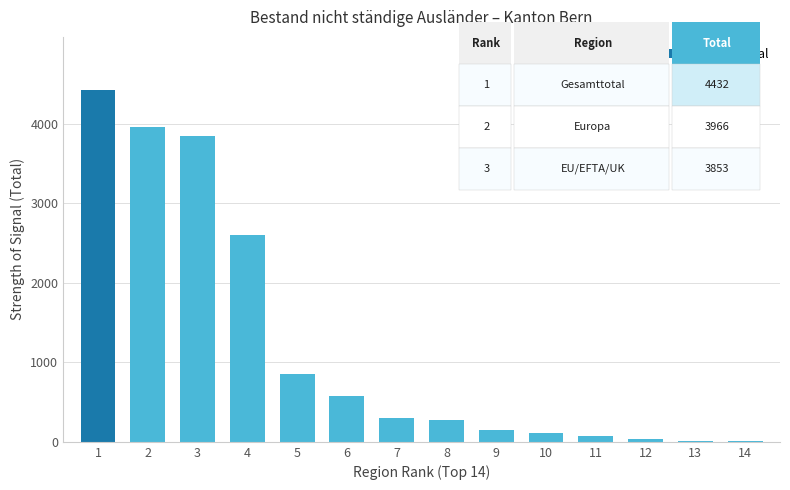

What is the sum of all values?

17262